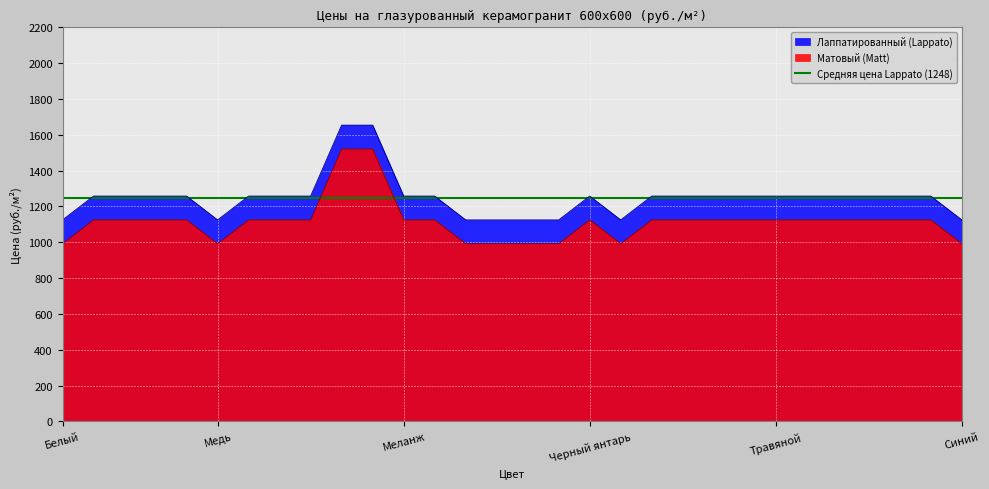

True or false: Матовый (Matt) and Лаппатированный (Lappato) intersect in this chart.

False